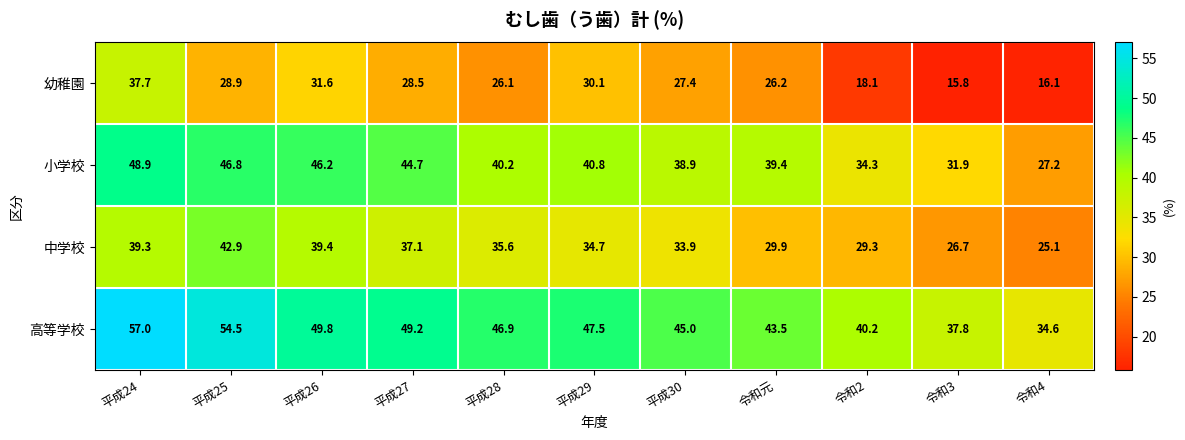

What is the total value across all series at 平成30?

145.2